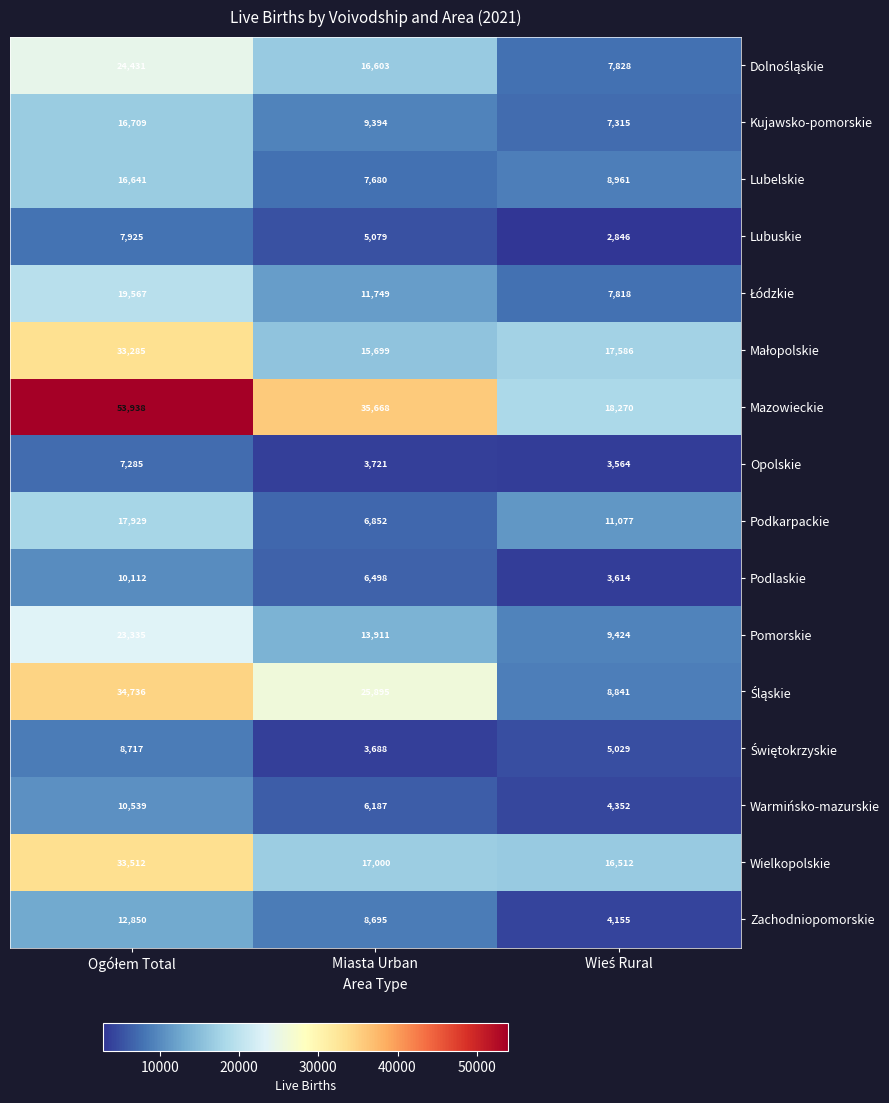

What is the difference between the maximum and minimum values in the Podlaskie series?

6498